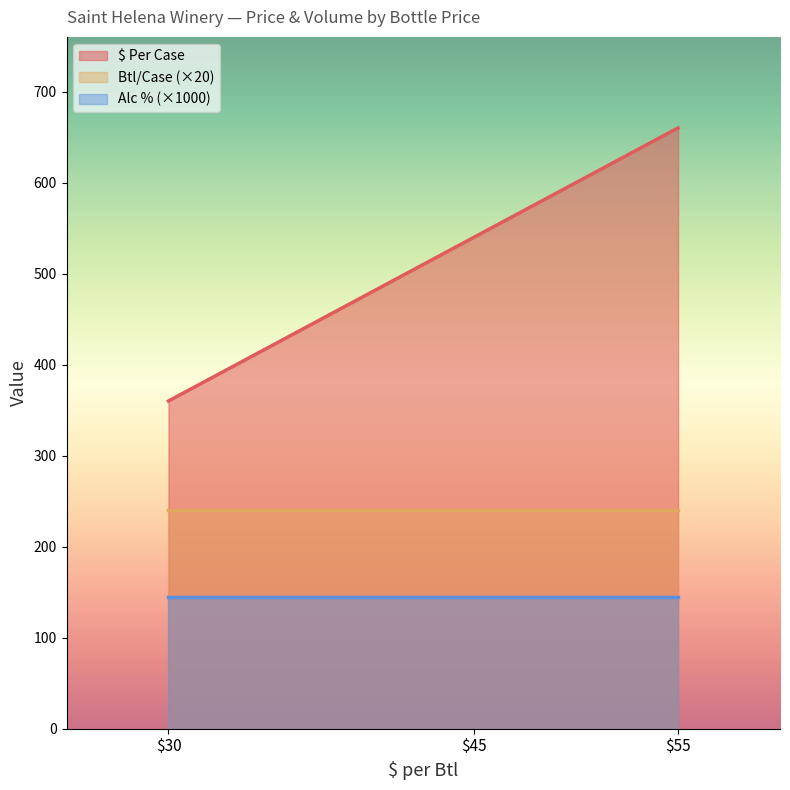

True or false: Btl/Case has a value of 5.3 at 55.

False